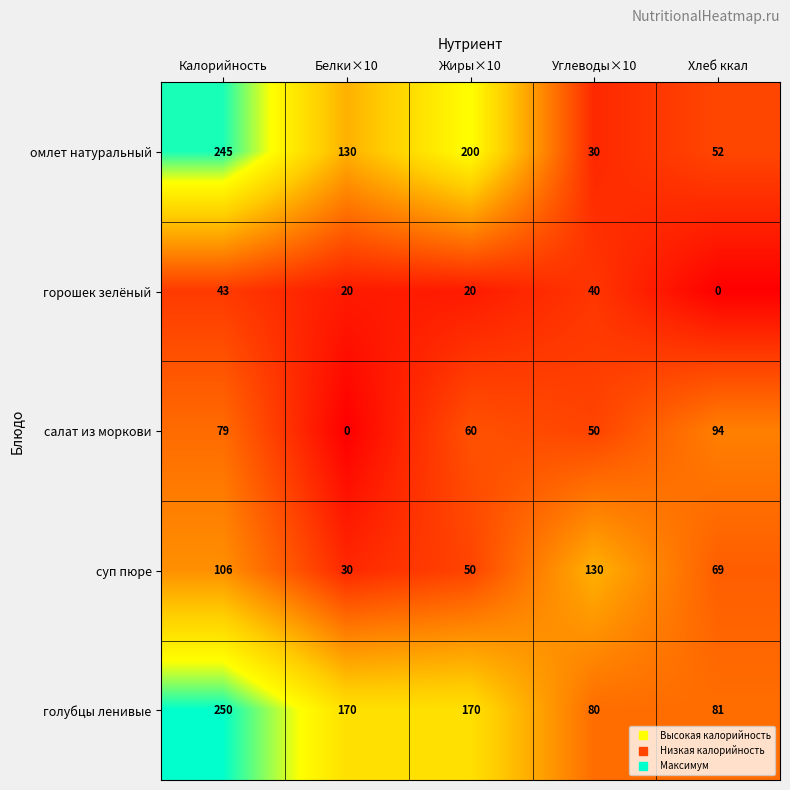

Rank the series by their maximum value, from lowest to highest.

горошек зелёный, салат из моркови, суп пюре, омлет натуральный, голубцы ленивые